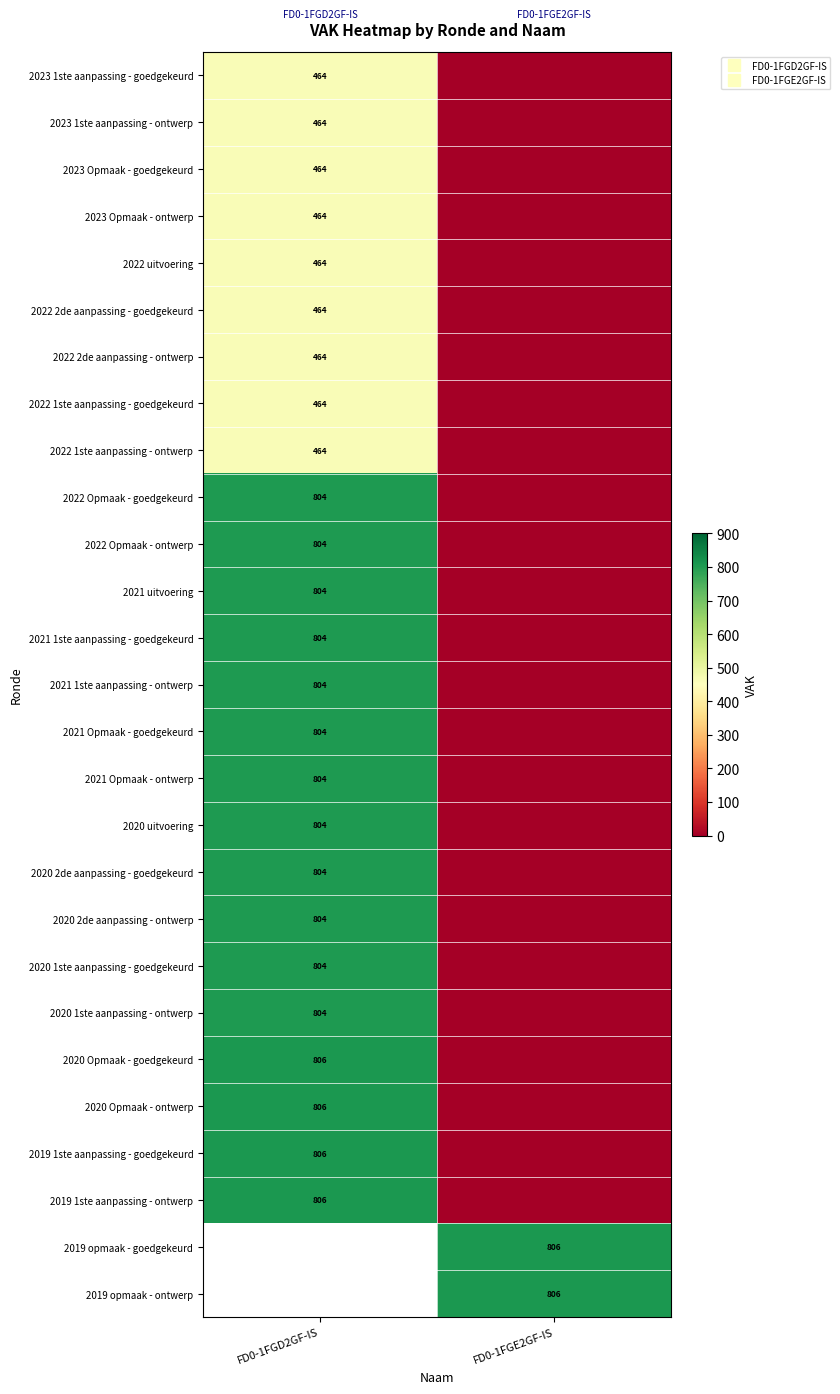

The 2022 2de aanpassing - ontwerp series shows 0.0 at FD0-1FGE2GF-IS. True or false?

True